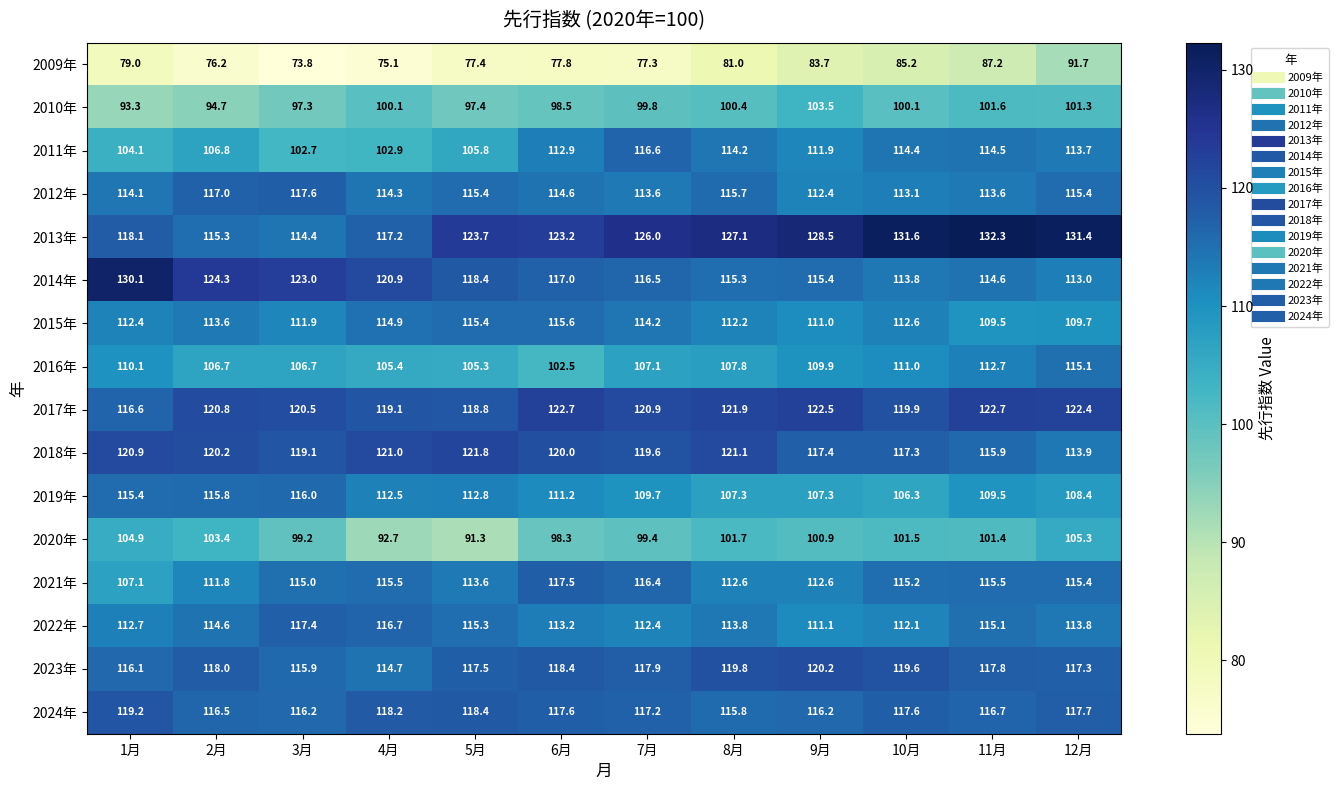

The value of 2015年 at 5月 is 115.4. True or false?

True